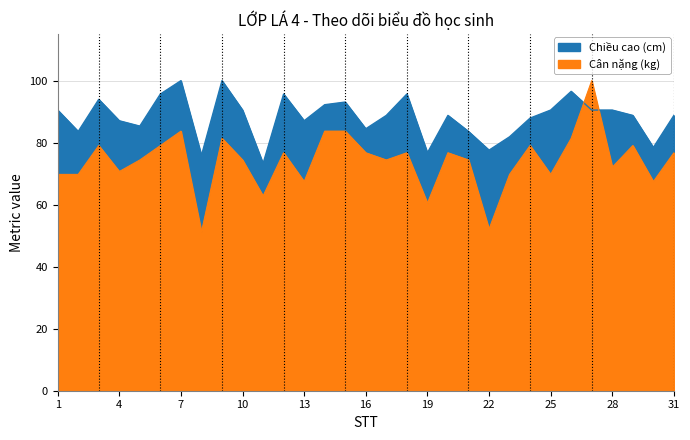

What is the value of the Cân nặng (kg) point at the 5th from the left?

74.4